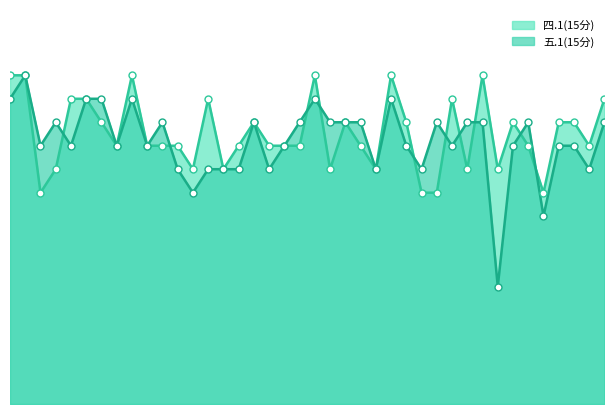

What is the total value across all series at 2023071103?

25